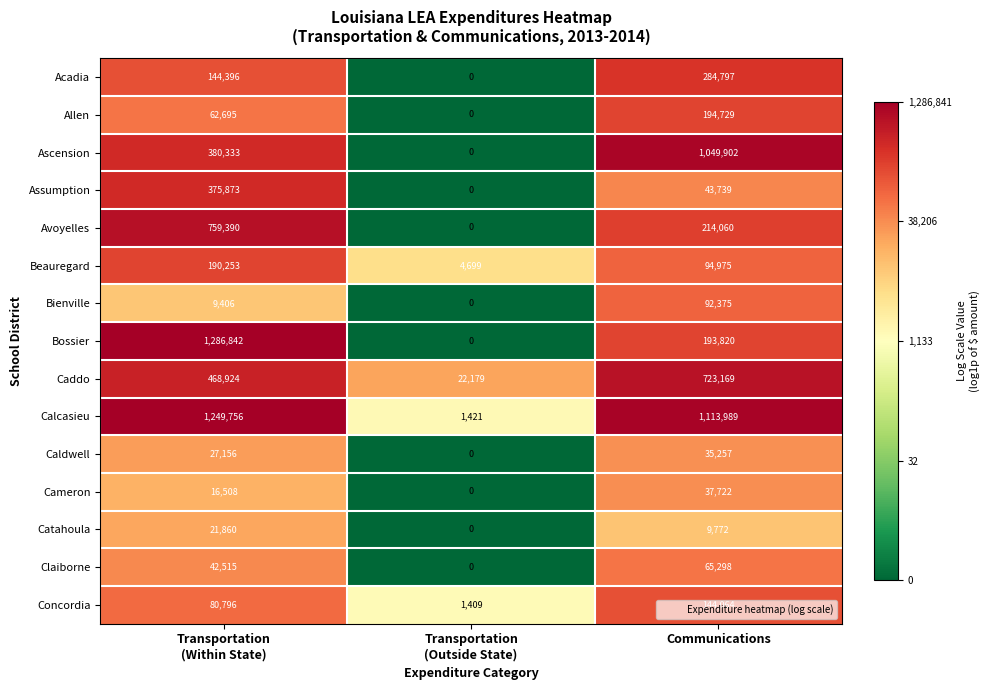

At Communications, list the series in order from smallest to largest.

Catahoula, Caldwell, Cameron, Assumption, Claiborne, Bienville, Beauregard, Concordia, Bossier, Allen, Avoyelles, Acadia, Caddo, Ascension, Calcasieu